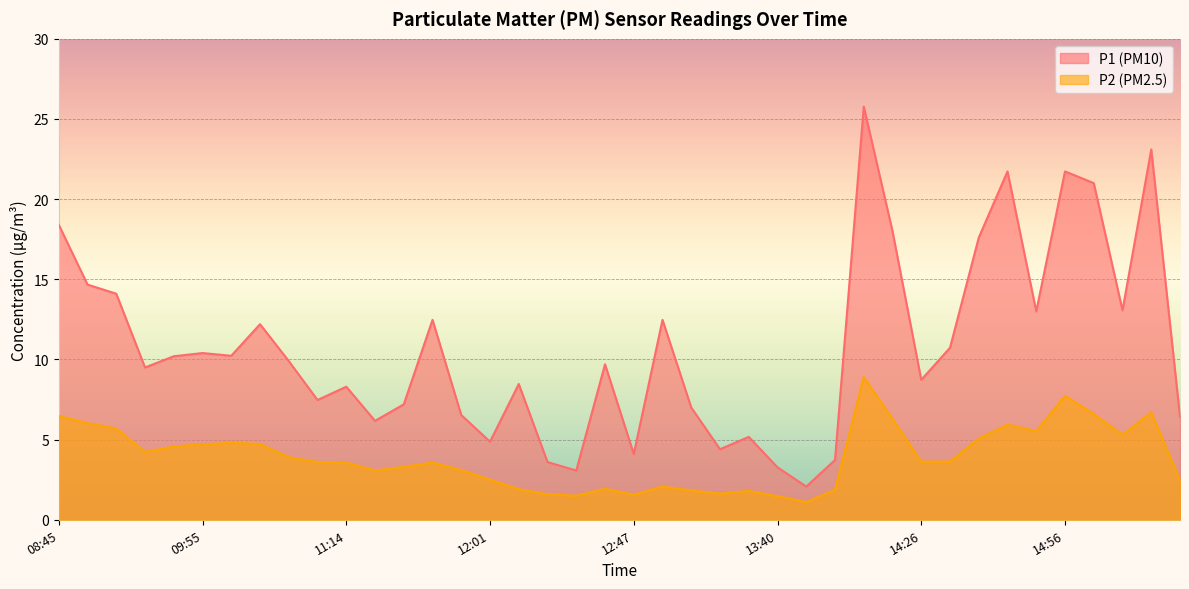

Reading left to right, extract all data points from this chart.

P1: 18.4	14.7	14.1	9.5	10.2	10.4	10.2	12.2	9.9	7.5	8.3	6.2	7.2	12.5	6.5	4.9	8.5	3.6	3.1	9.7	4.1	12.5	7.0	4.4	5.2	3.3	2.1	3.7	25.8	18.0	8.7	10.7	17.6	21.7	13.0	21.7	21.0	13.1	23.1	6.4
P2: 6.5	6.0	5.7	4.2	4.6	4.7	4.8	4.7	3.9	3.6	3.6	3.1	3.3	3.6	3.1	2.5	1.9	1.6	1.5	1.9	1.6	2.1	1.8	1.6	1.8	1.5	1.1	1.9	8.9	6.3	3.6	3.6	5.1	5.9	5.5	7.7	6.6	5.3	6.7	2.5